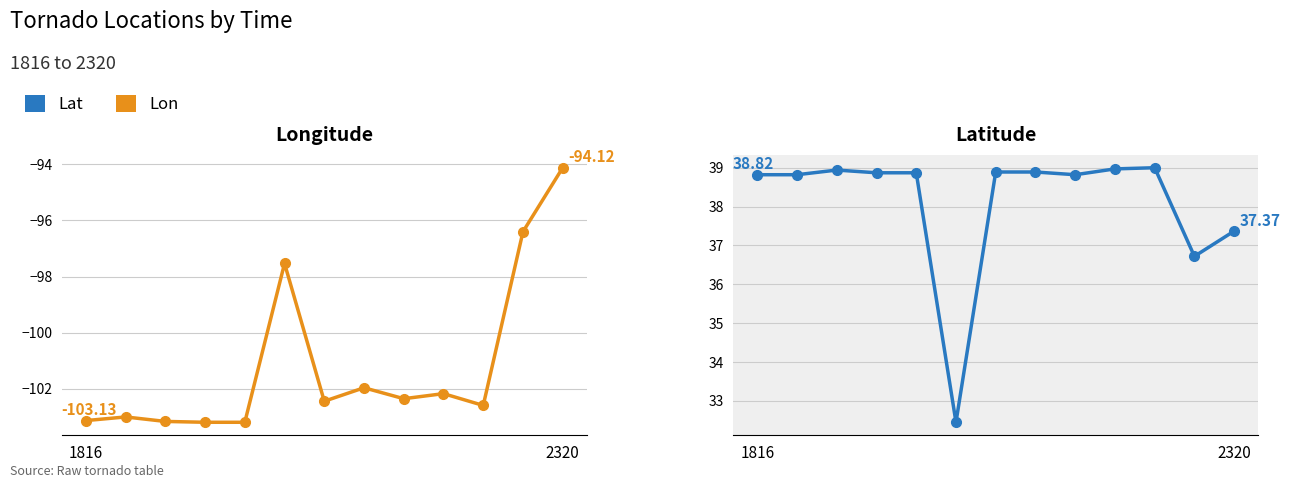

What value does the Lat series have at 2320?

37.4